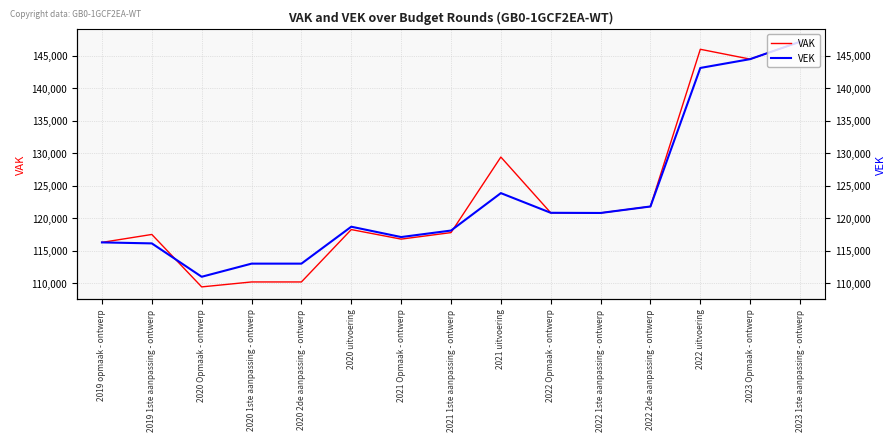

How many interior local peaks does the VAK series have?

4